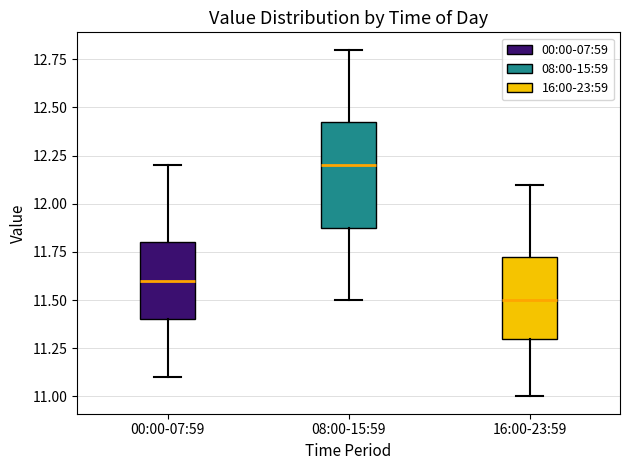

Reading left to right, transcribe this box plot: for each box, give where its median line is, the range the box spans, and where its two whiskers end, as read against the y-axis. The values are not printed on the chart, so give them approximately, as read against the axis.

00:00-07:59: median 11.60, box 11.40 to 11.80, whiskers 11.10 to 12.20
08:00-15:59: median 12.20, box 11.90 to 12.45, whiskers 11.50 to 12.80
16:00-23:59: median 11.50, box 11.30 to 11.75, whiskers 11.00 to 12.10